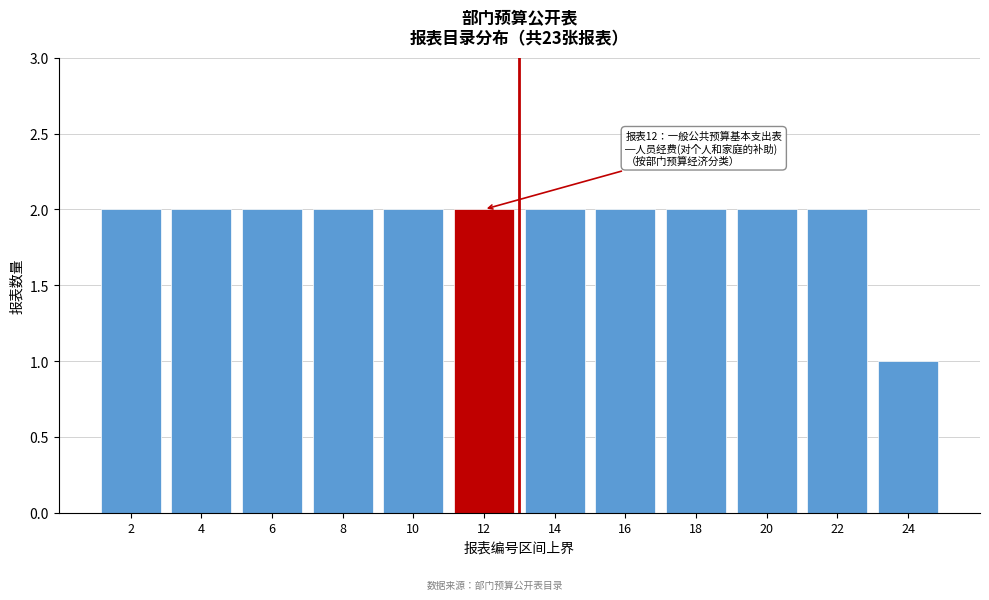

Reading left to right, transcribe all the data shown in this chart.

2=2	4=2	6=2	8=2	10=2	12=2	14=2	16=2	18=2	20=2	22=2	24=1